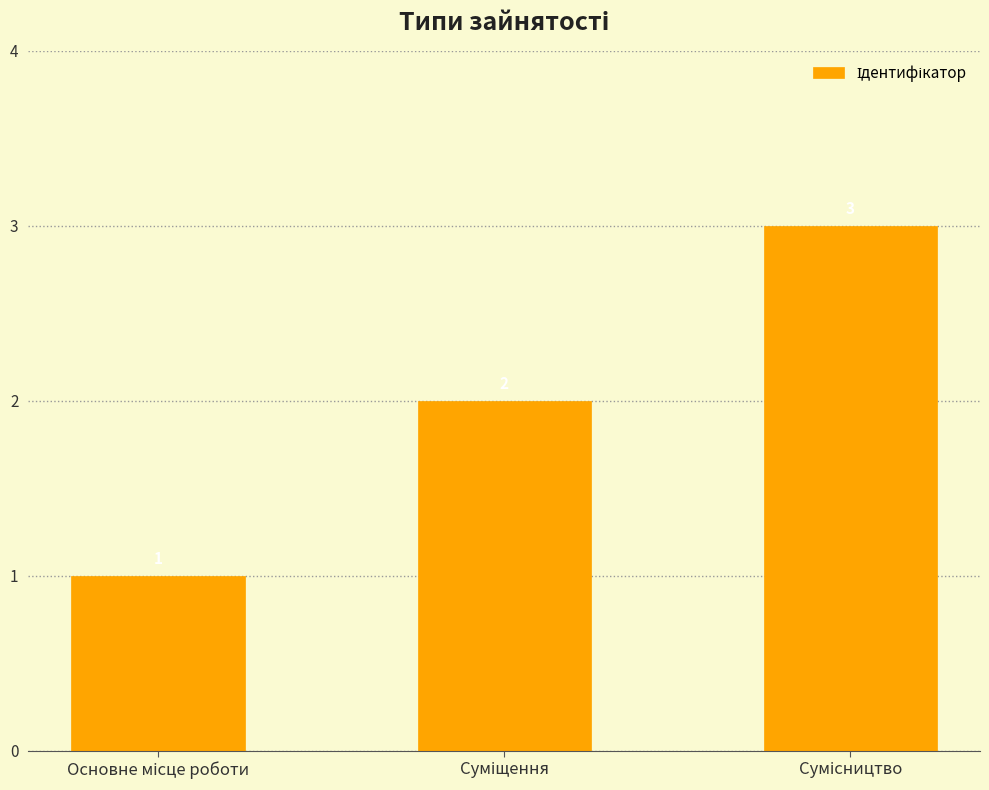

What is the value of the 3rd bar from the left?

3